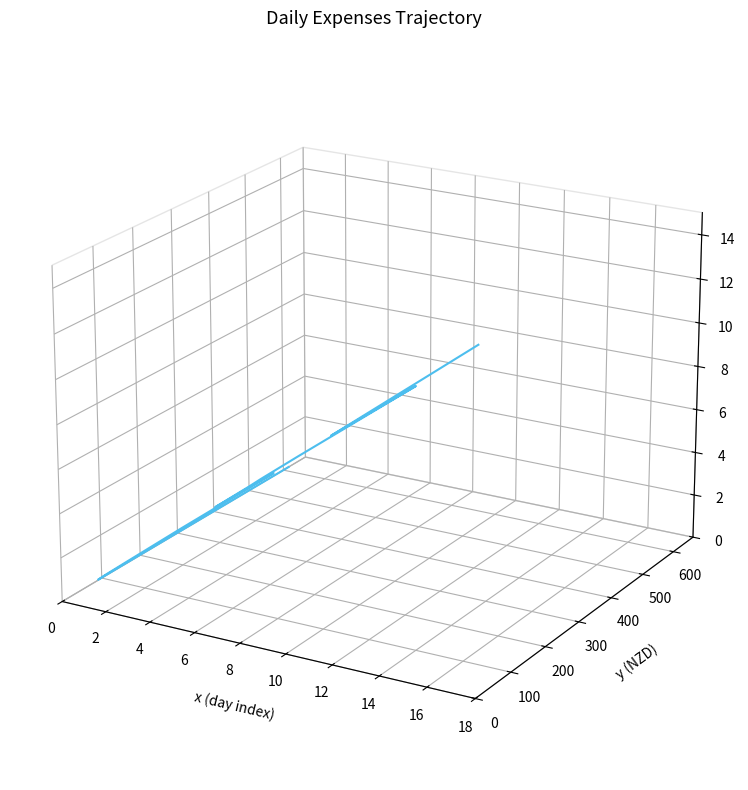

The value at 11 is 0.0. True or false?

False